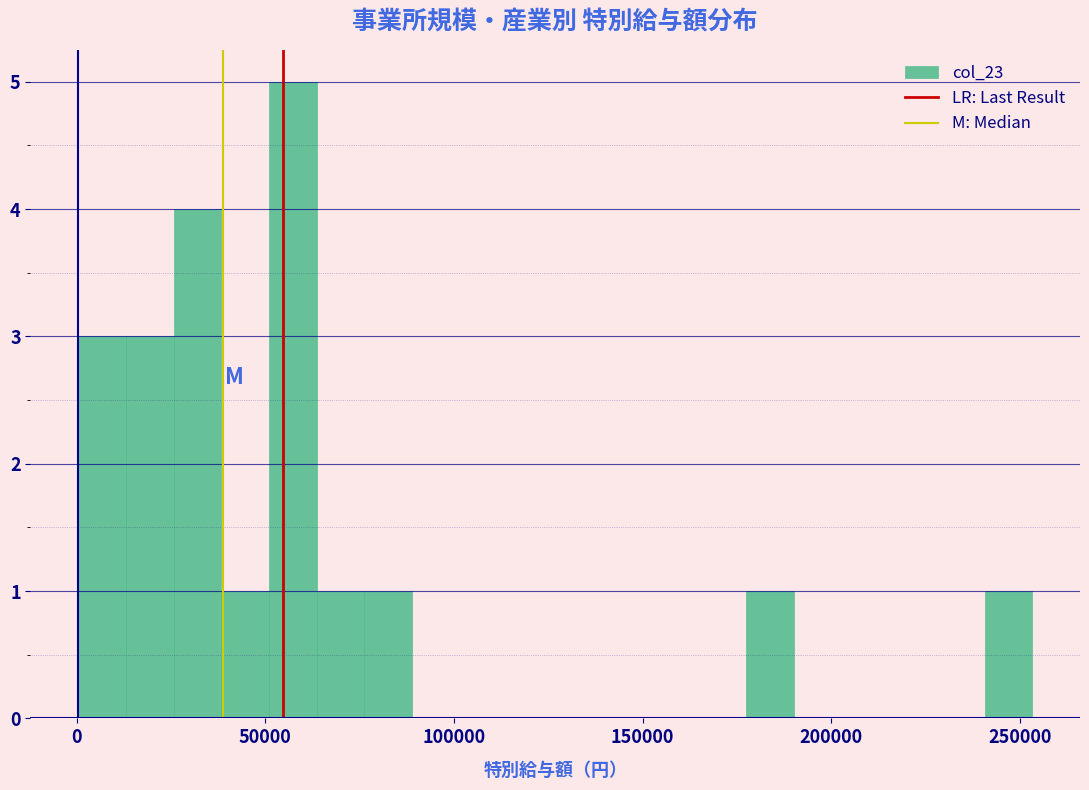

Around what value on the x-axis is the tallest bar? Give the approximate position of its centre, as read against the axis.

55000